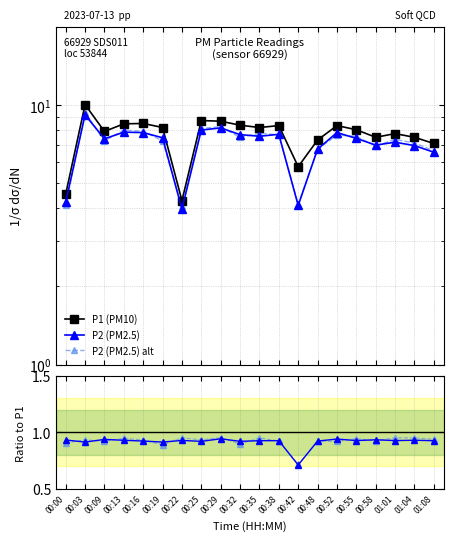

True or false: P2 alt/P1 has a value of 1.4 at 00:58.

False